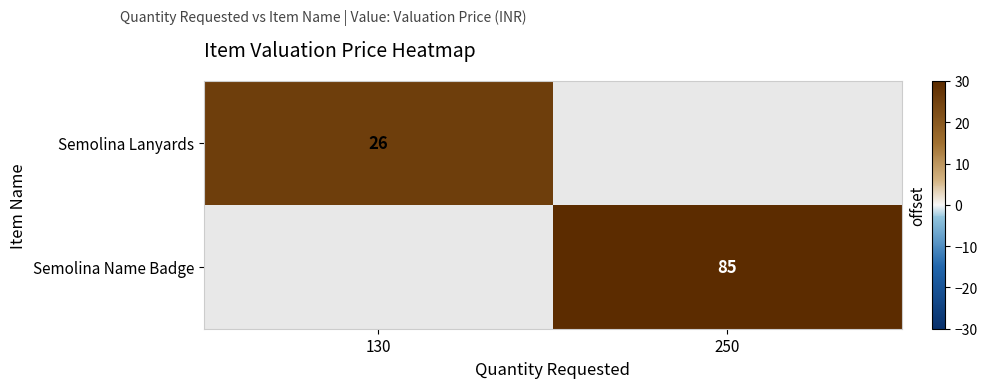

The Semolina Name Badge series shows 85 at 250. True or false?

True